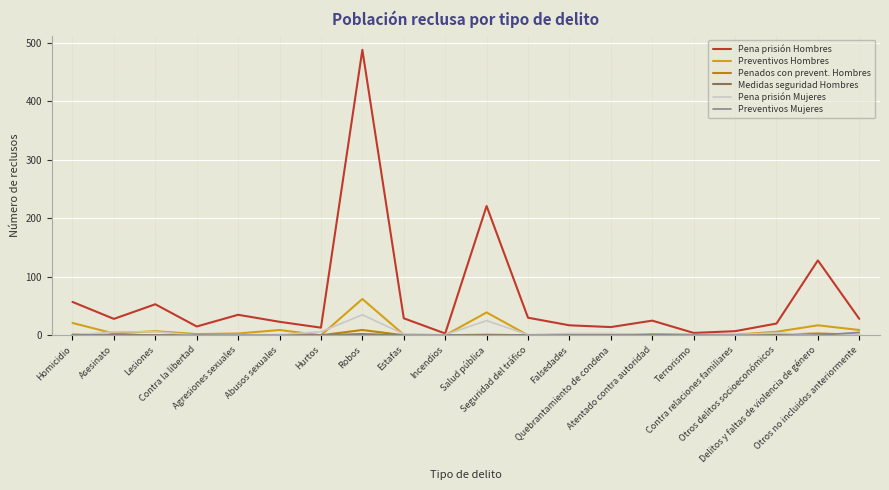

Which series has the largest range (max minus min)?

Pena prisión Hombres